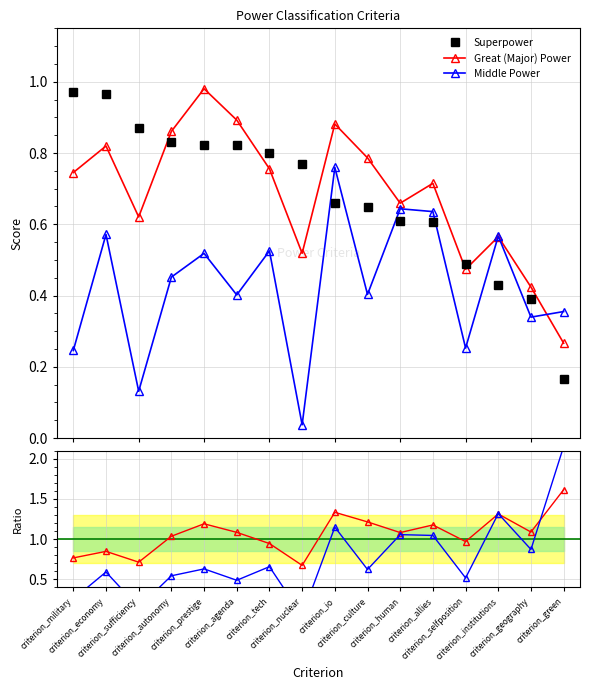

The Superpower series shows 1.3 at criterion_sufficiency. True or false?

False